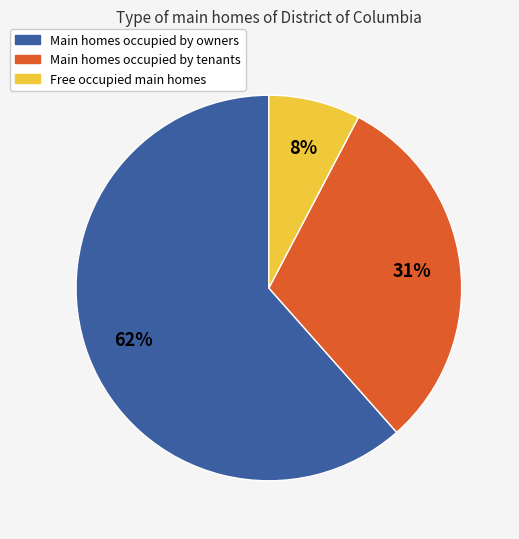

Is there a majority slice in this chart?

Yes